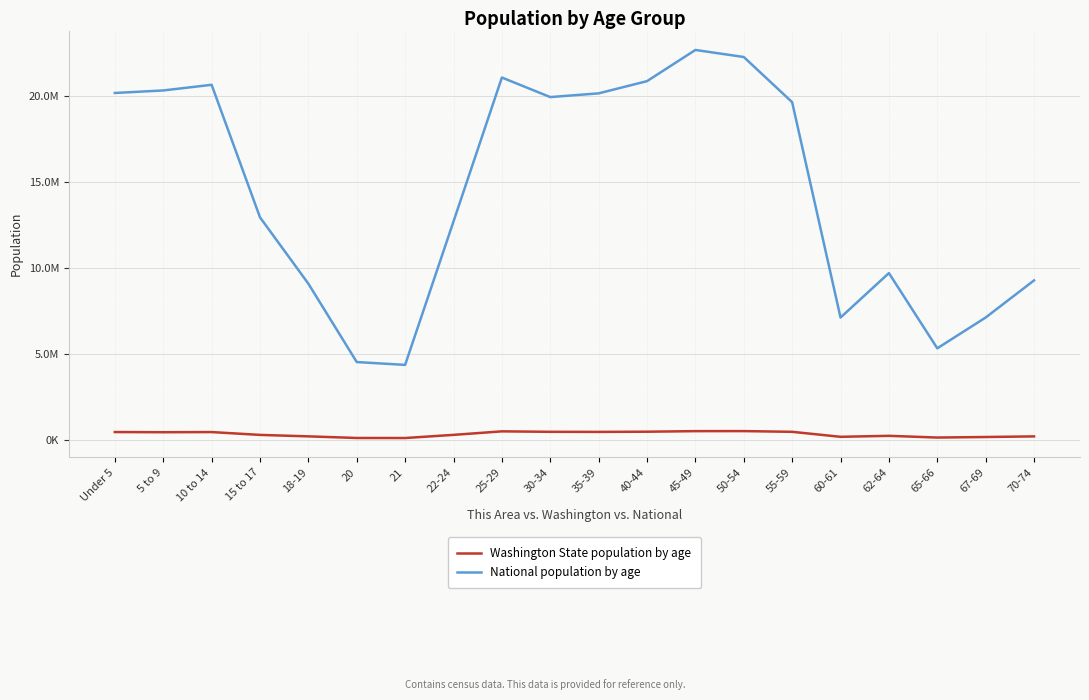

What is the greatest value displayed?

22708591